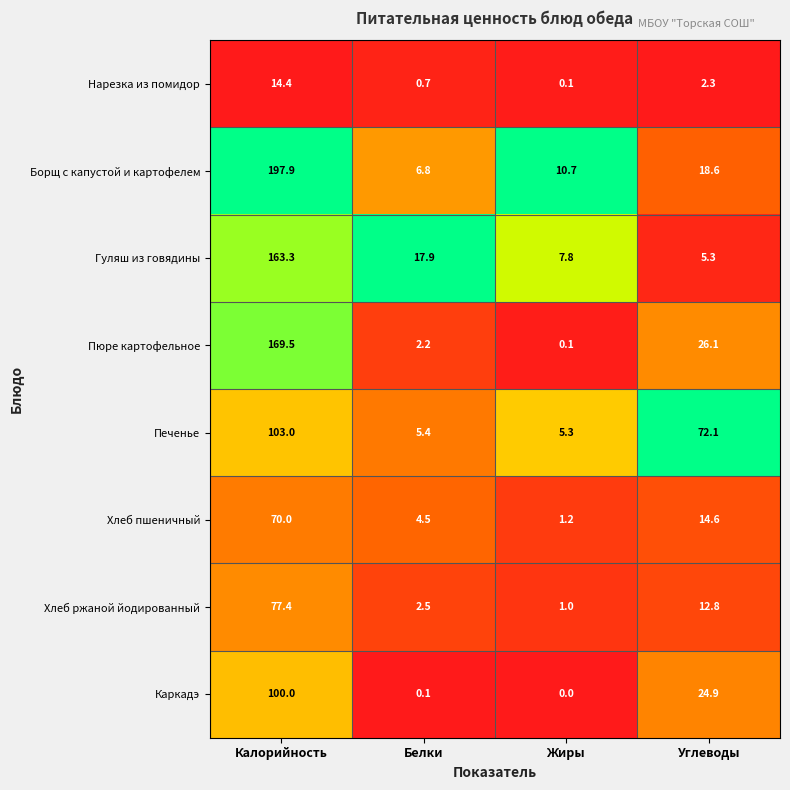

Which series has the largest total across all categories?

Борщ с капустой и картофелем